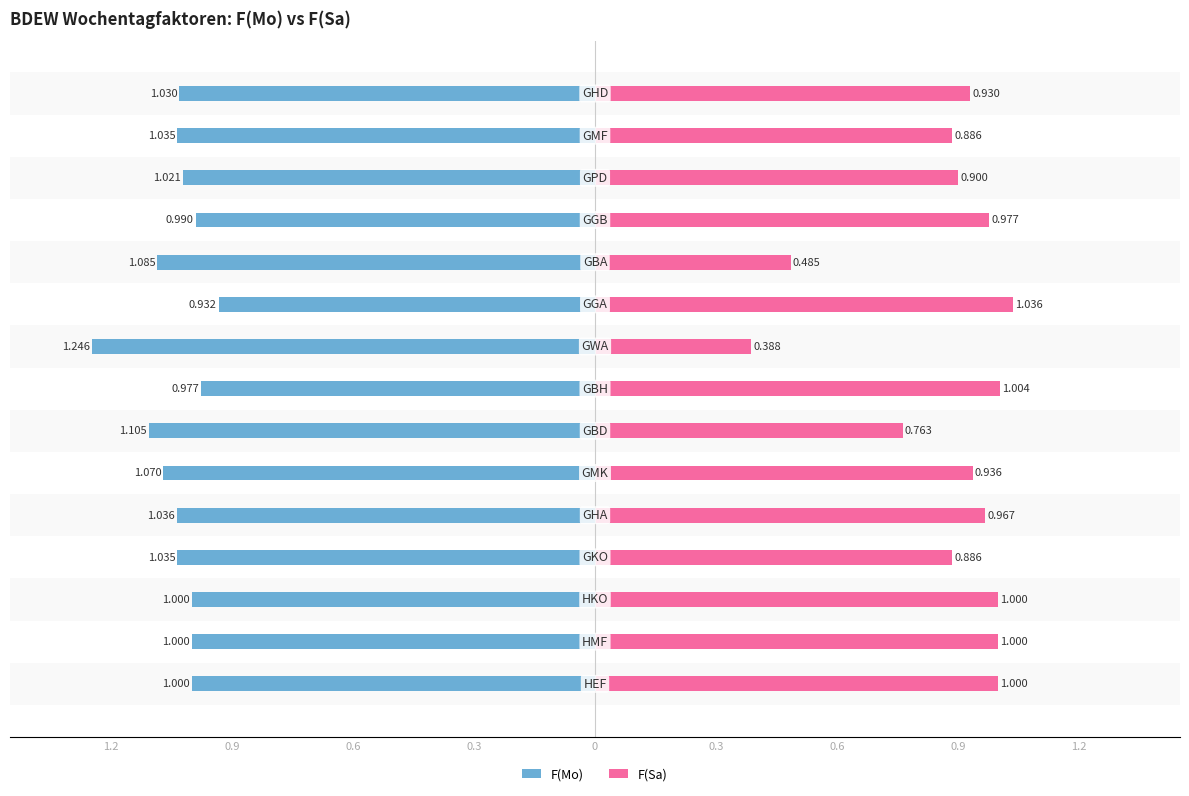

Reading right to left, list all the values displayed in this chart.

F(Mo): -1.0	-1.0	-1.0	-1.0	-1.1	-0.9	-1.2	-1.0	-1.1	-1.1	-1.0	-1.0	-1.0	-1.0	-1.0
F(Sa): 0.9	0.9	0.9	1.0	0.5	1.0	0.4	1.0	0.8	0.9	1.0	0.9	1.0	1.0	1.0